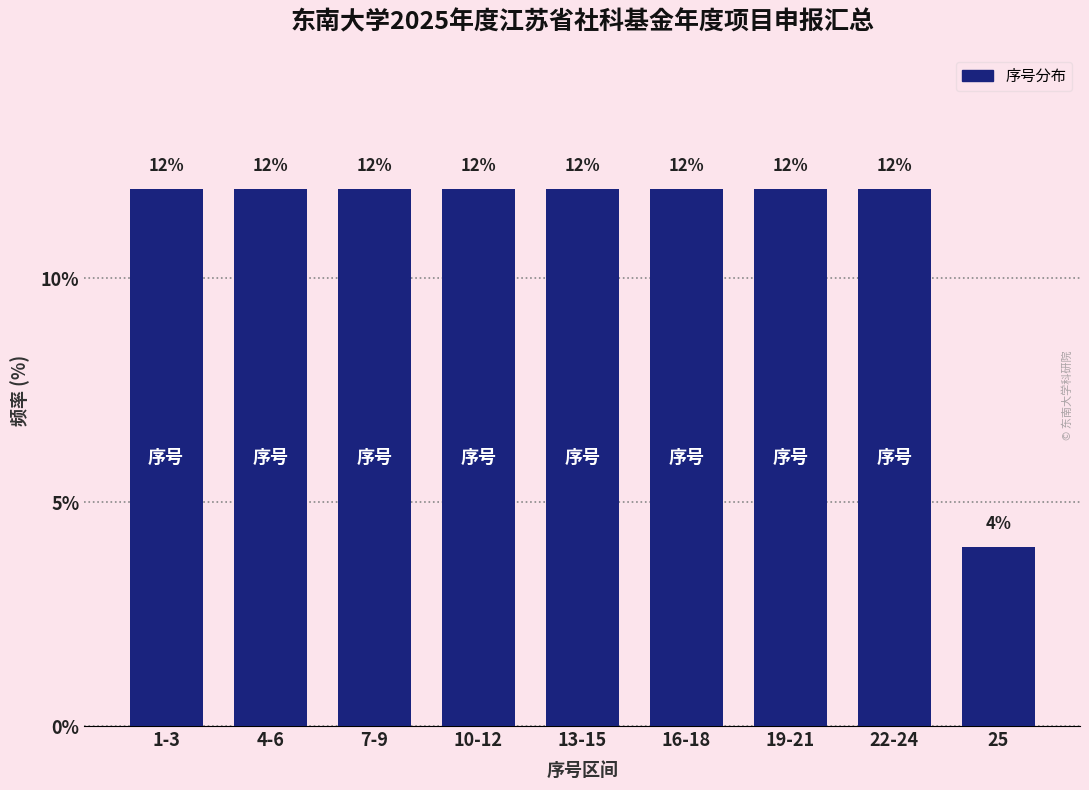

Reading right to left, what are all the values shown in this chart?

4	12	12	12	12	12	12	12	12